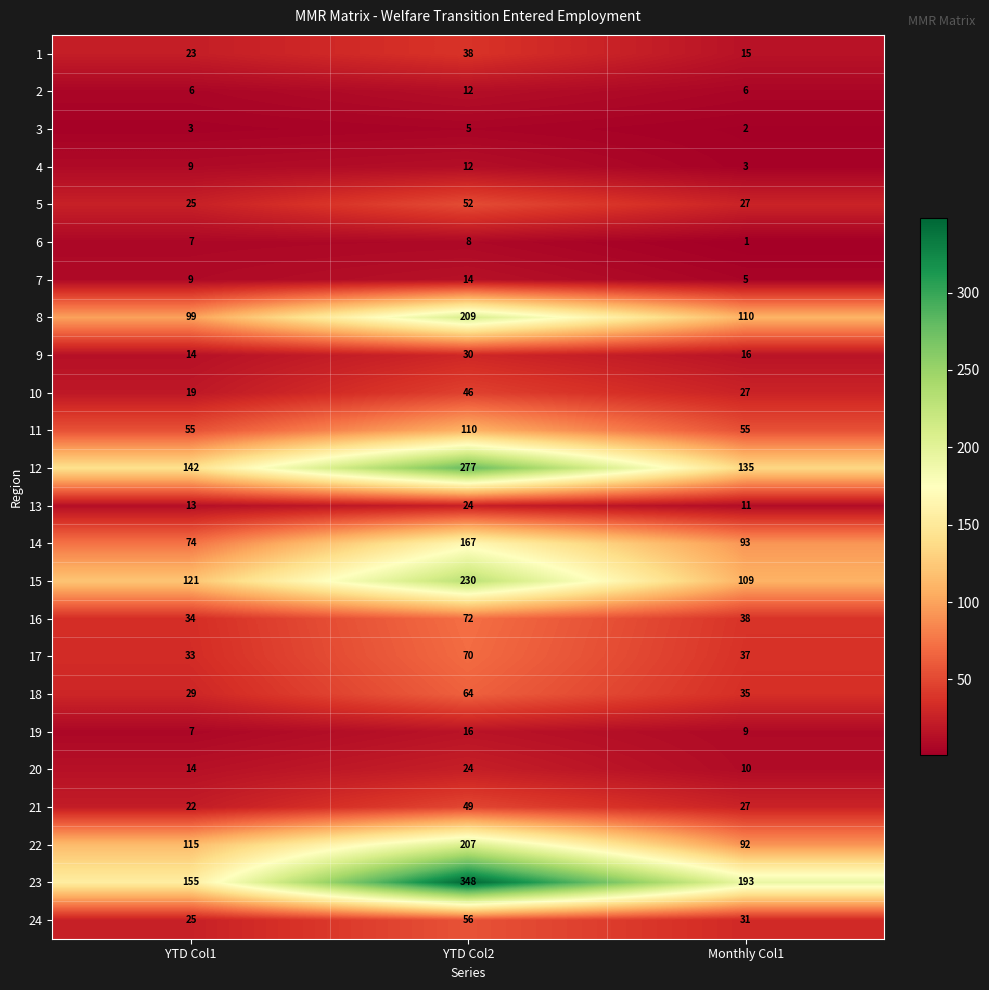

What is the approximate value of 14 at YTD Col1, to the nearest 5?

75